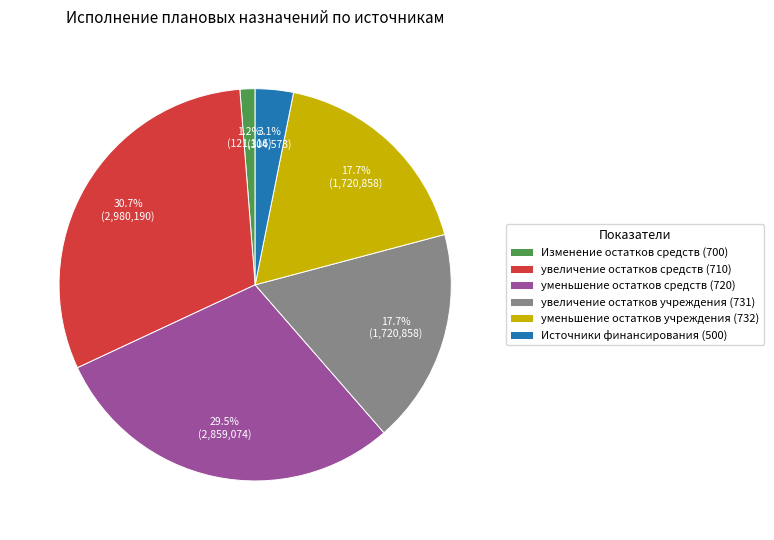

Does увеличение остатков средств (710) represent more than half of the total?

No